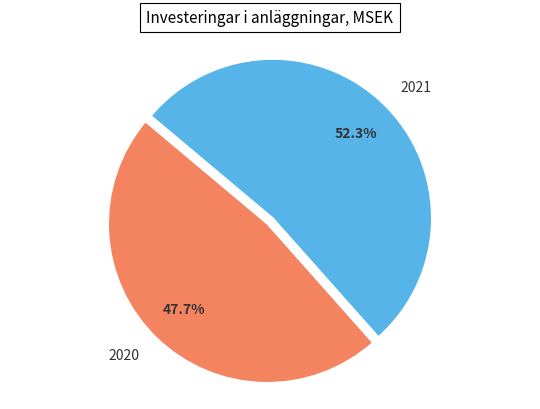

What is the majority slice?

2021